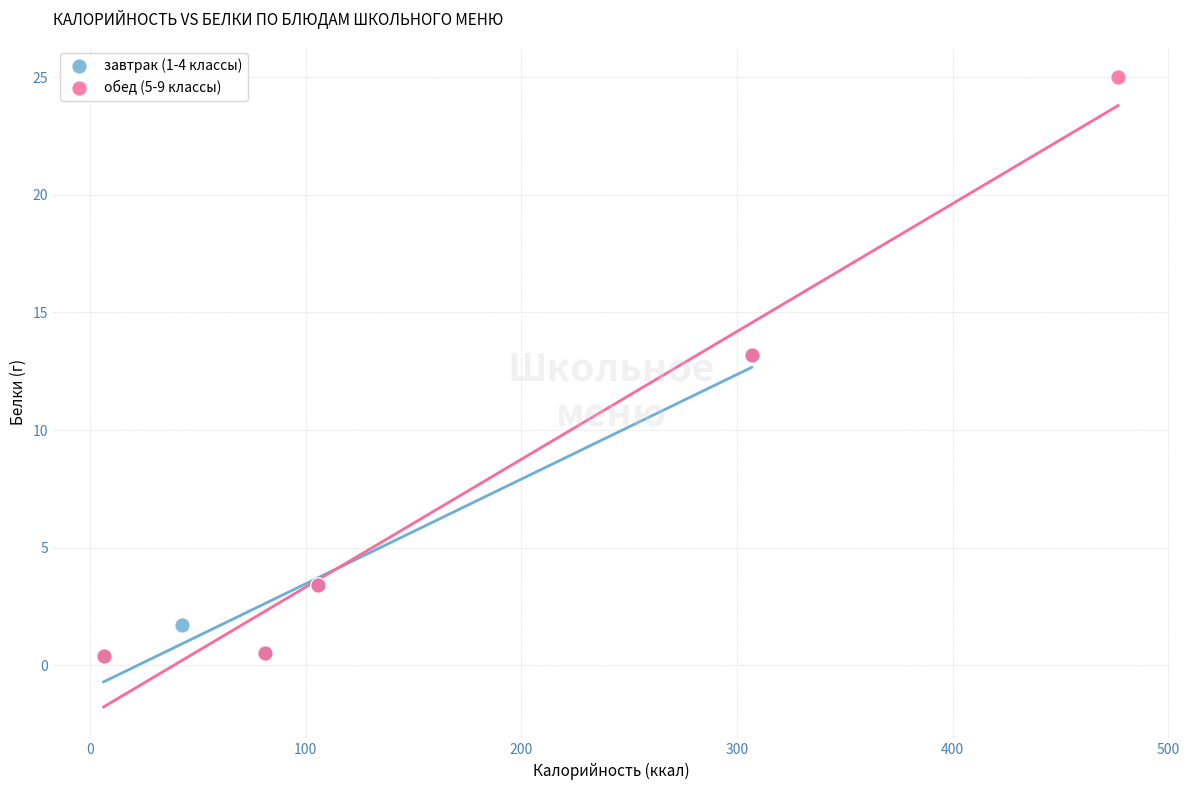

Which series reaches the maximum Y coordinate?

обед (5-9 классы)